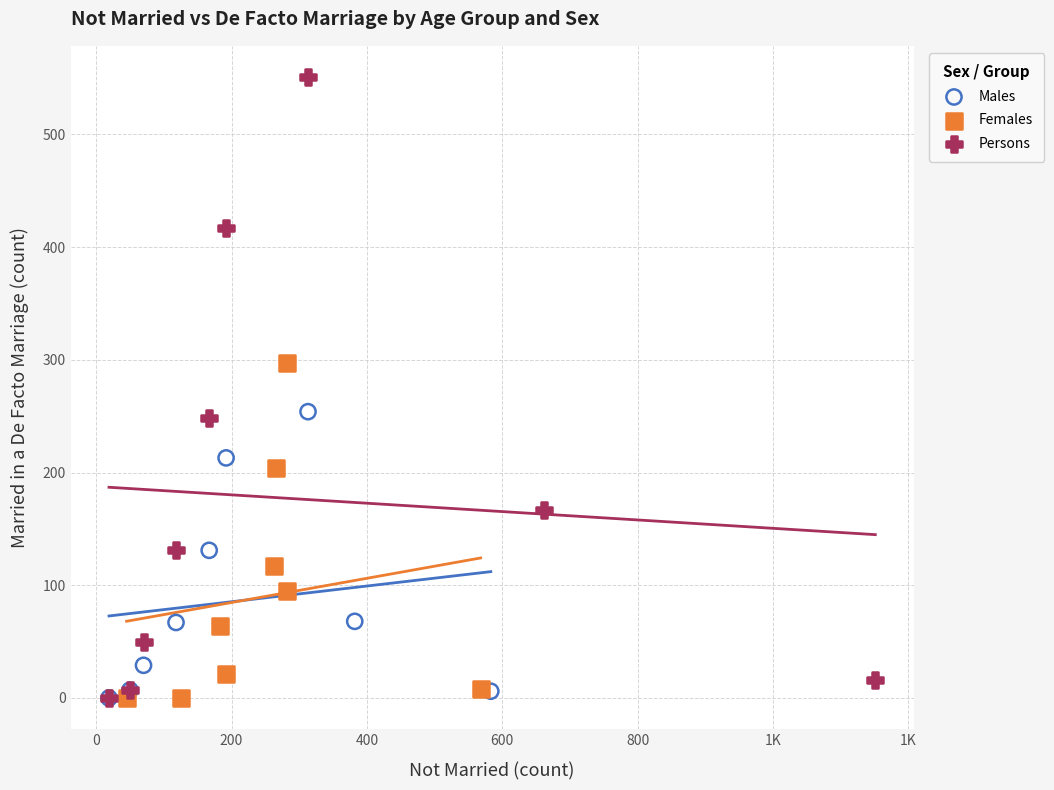

Which series contains the highest Y value?

Persons